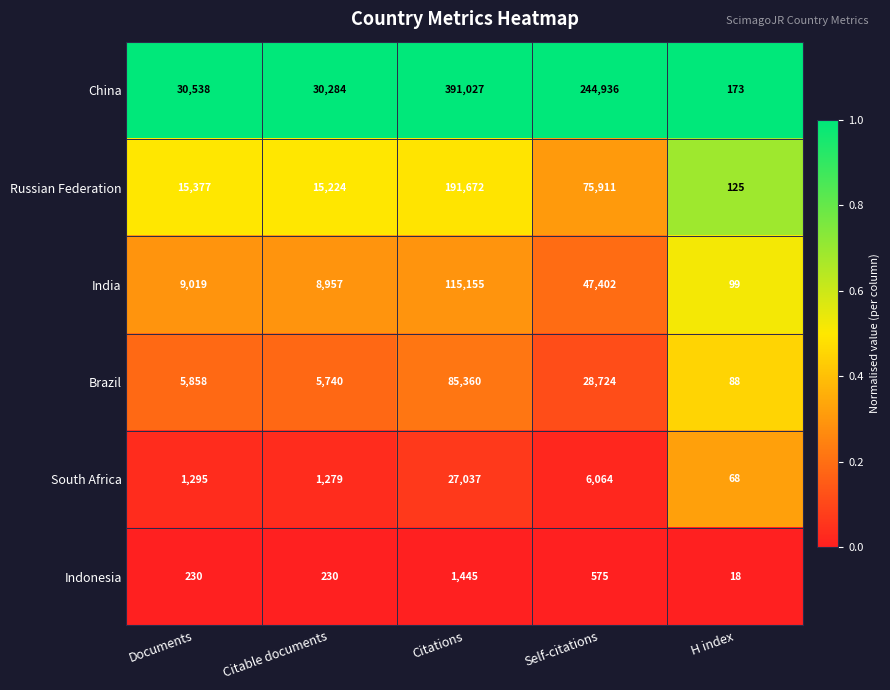

Rank the series by their maximum value, from lowest to highest.

Indonesia, South Africa, Brazil, India, Russian Federation, China